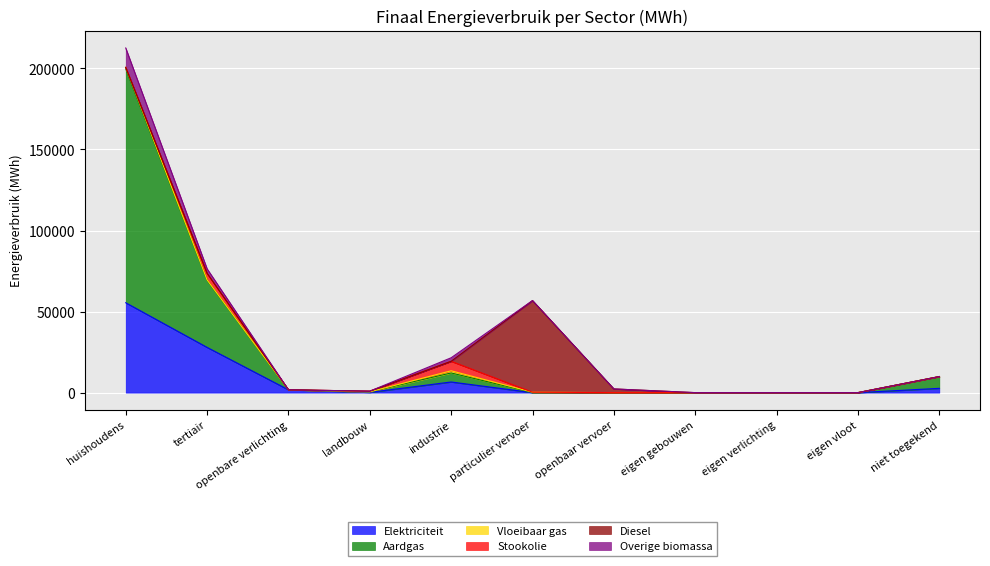

At which category is the sum across all series the highest?

huishoudens